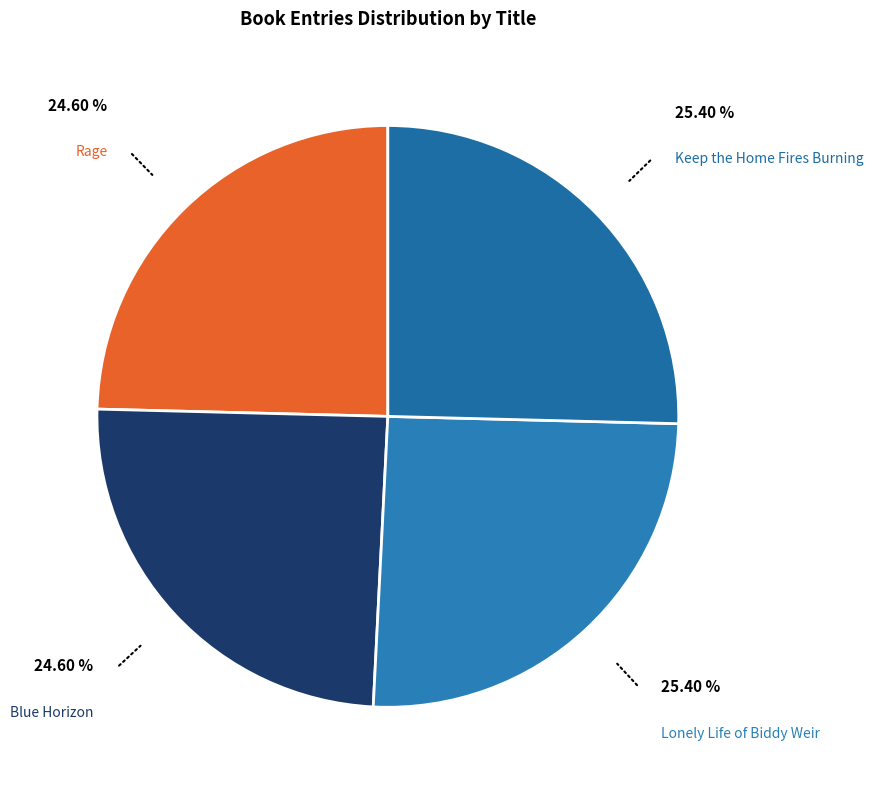

How many segments does this pie chart have?

4